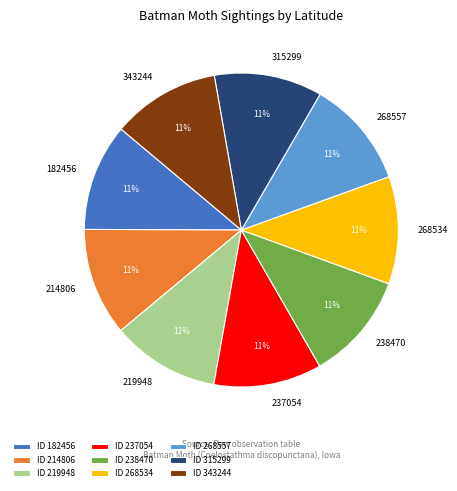

What percentage is the 219948 slice, to the nearest percent?

11%